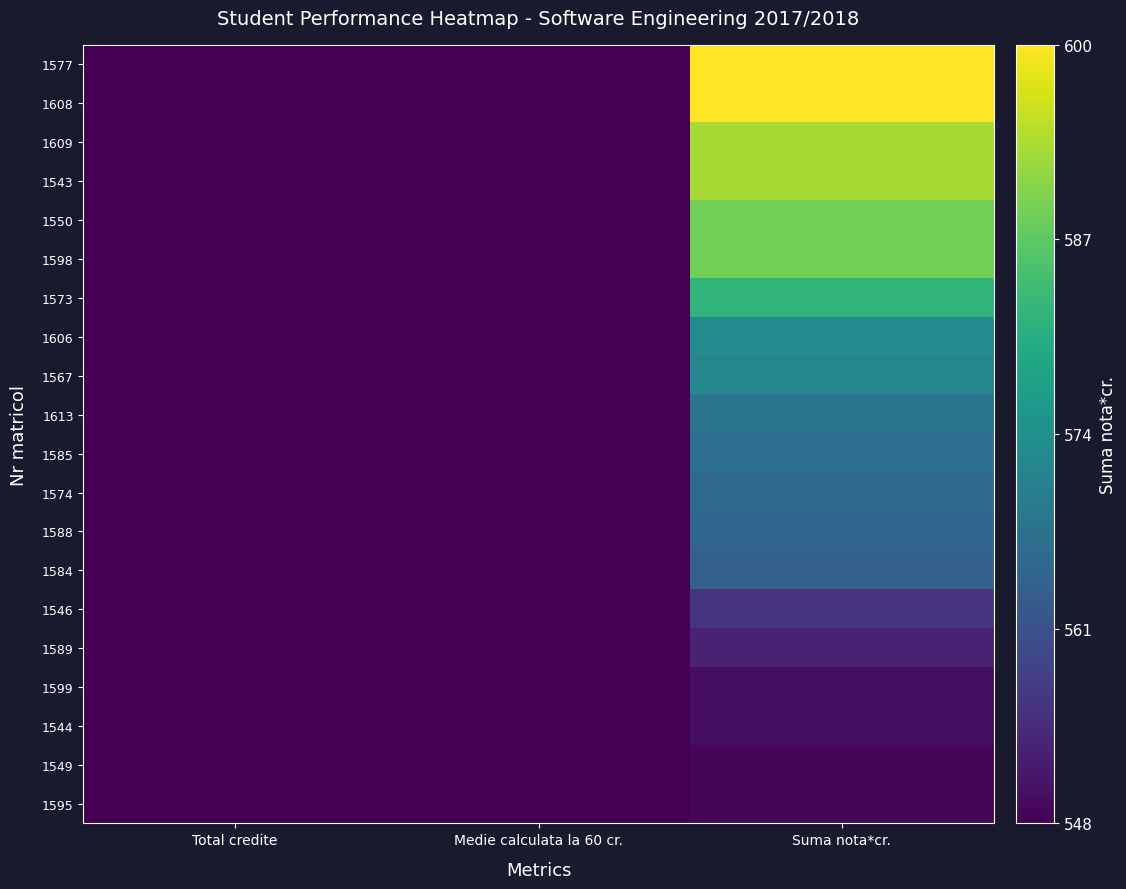

At how many categories does at least one series exceed 191?

1